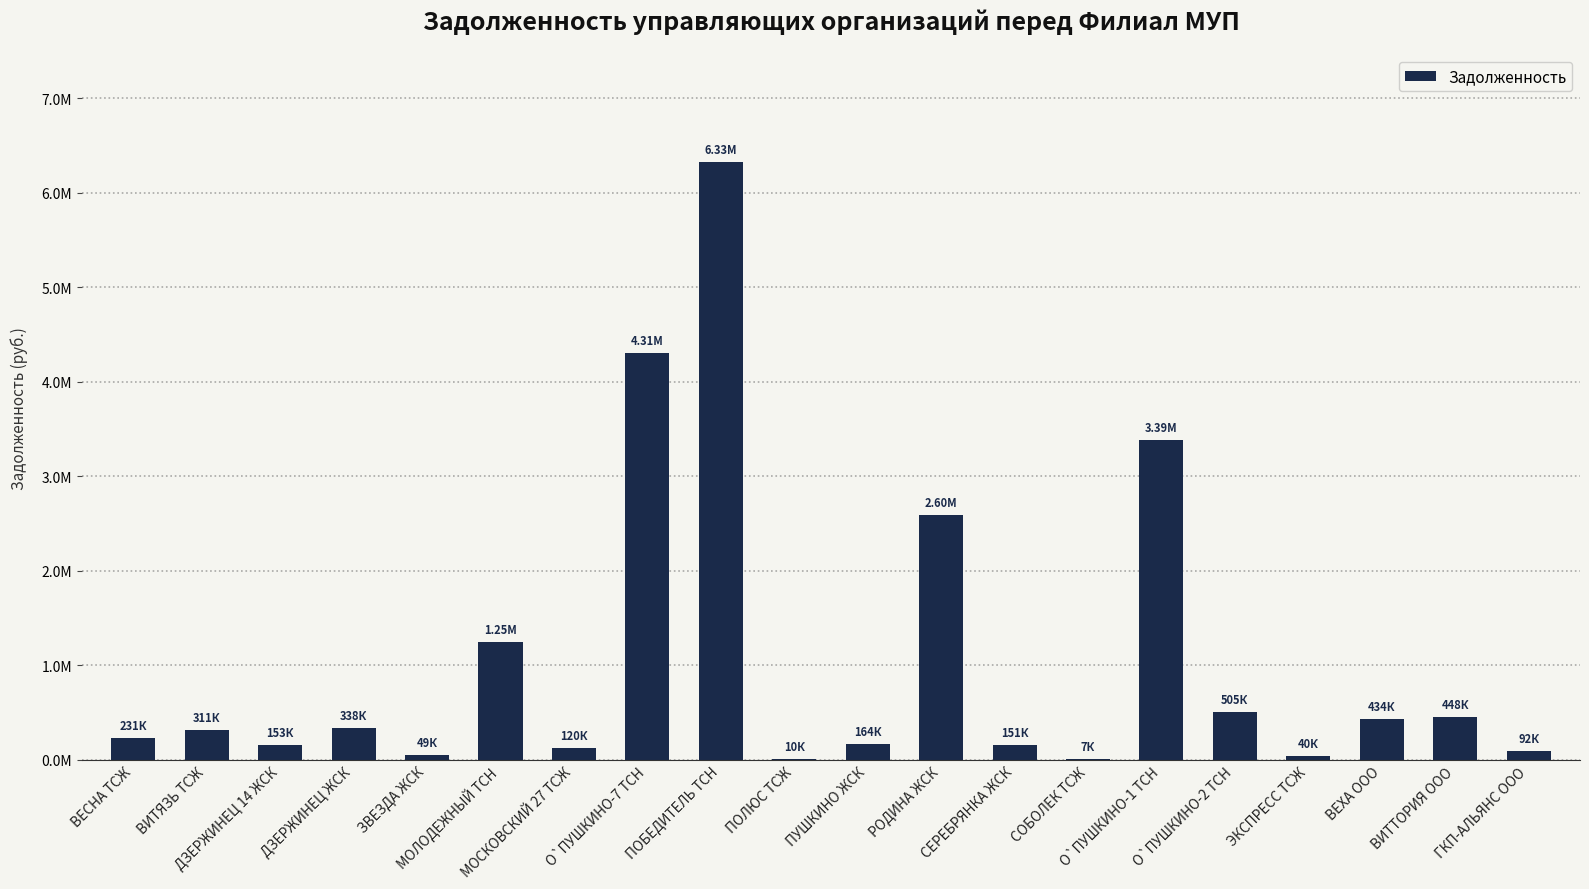

Where is the data nearest to the value 3166480?

О`ПУШКИНО-1 ТСН